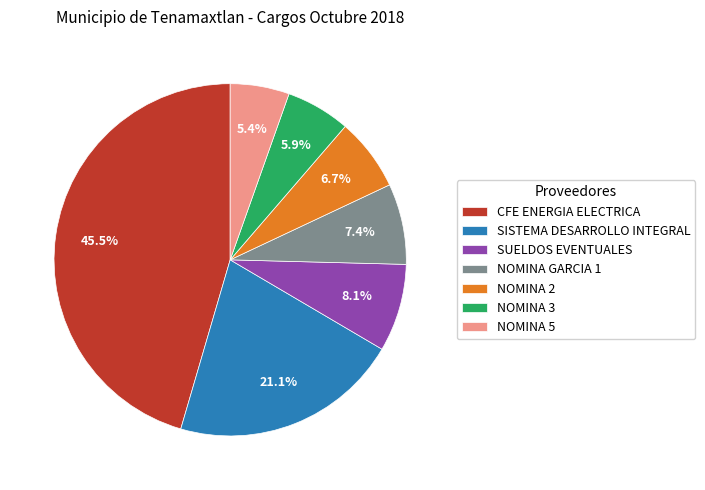

To the nearest percent, what portion does NOMINA 2 represent?

7%